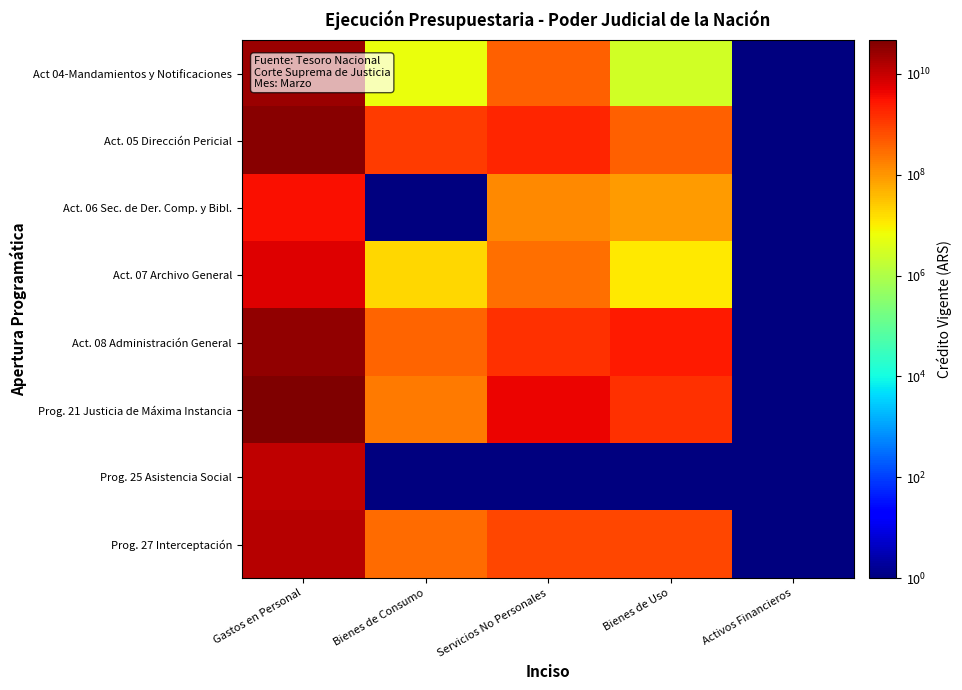

Which series has the largest total across all categories?

Prog. 21 Justicia de Máxima Instancia